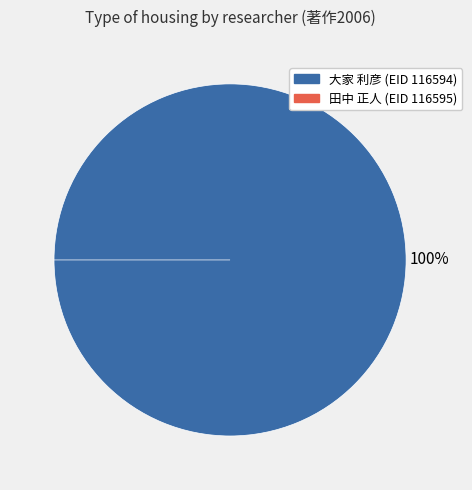

The 116595 slice represents 1% of the pie. True or false?

False